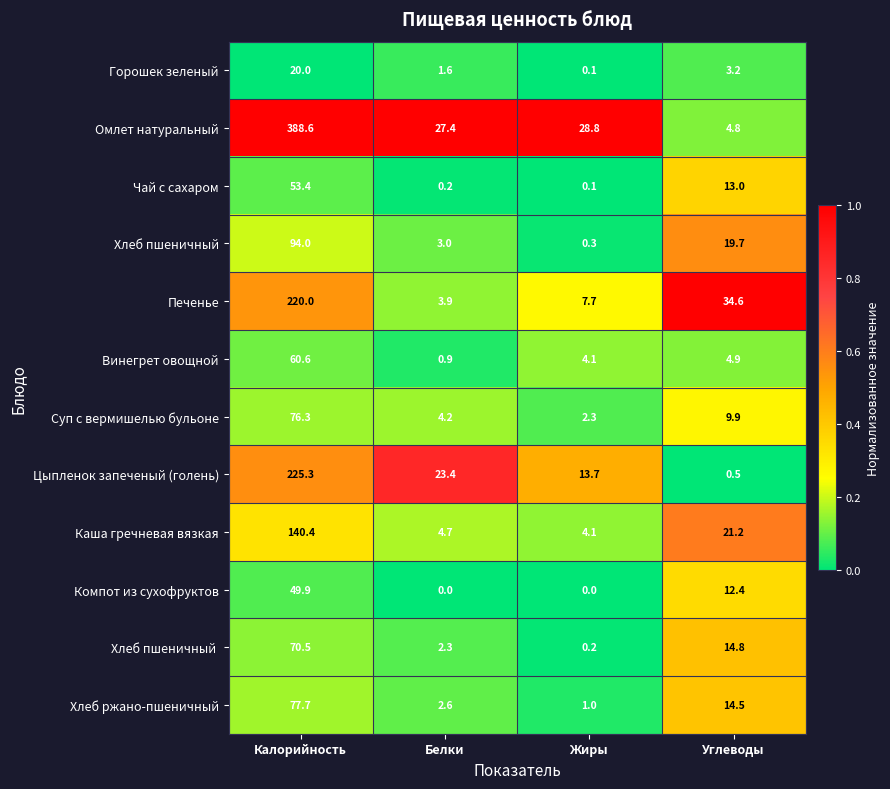

What is the greatest value displayed?

388.6